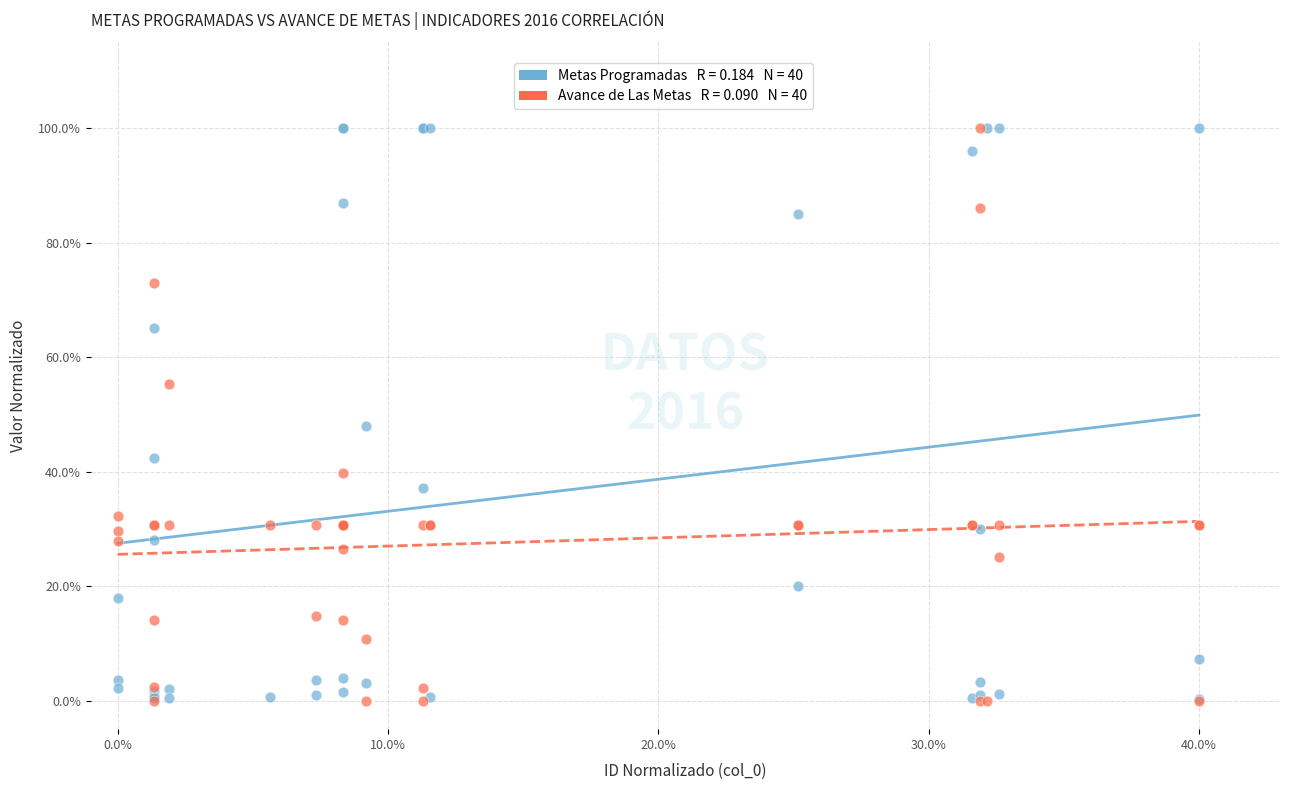

Across all series, what Y value is closest to 50?

48.0